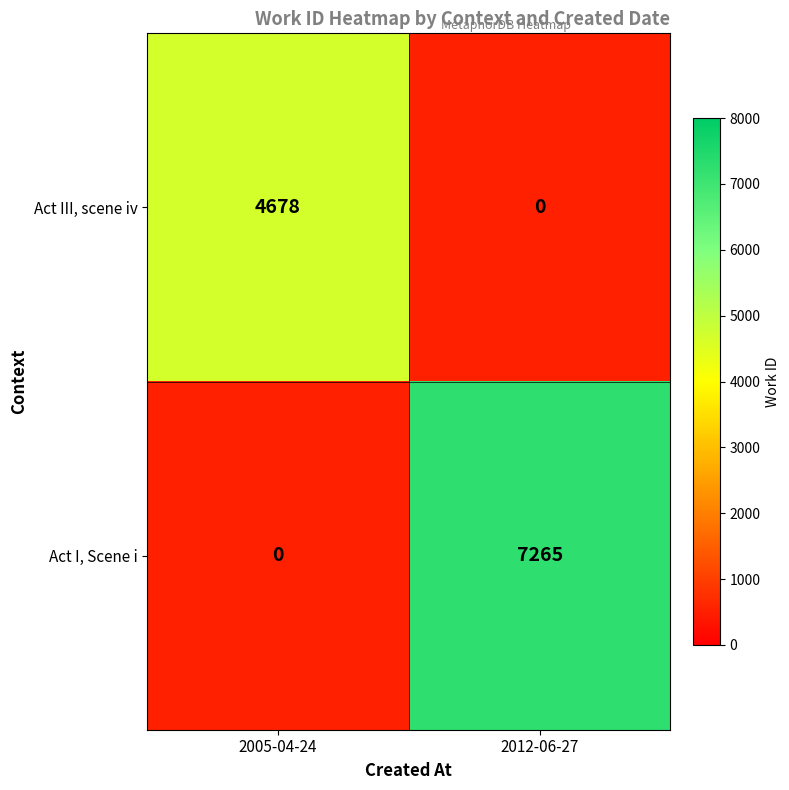

The Act I, Scene i series shows 0 at 2005-04-24. True or false?

True